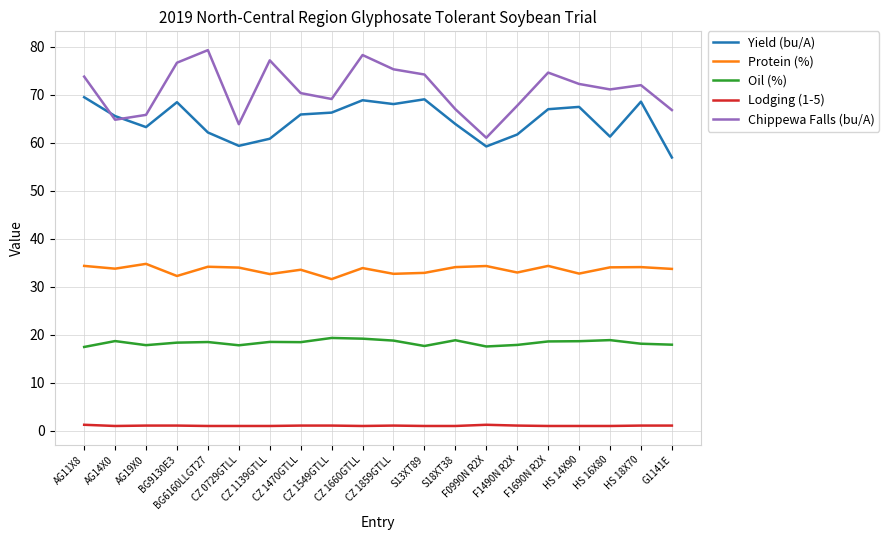

True or false: Lodging (1-5) and Protein (%) intersect in this chart.

False